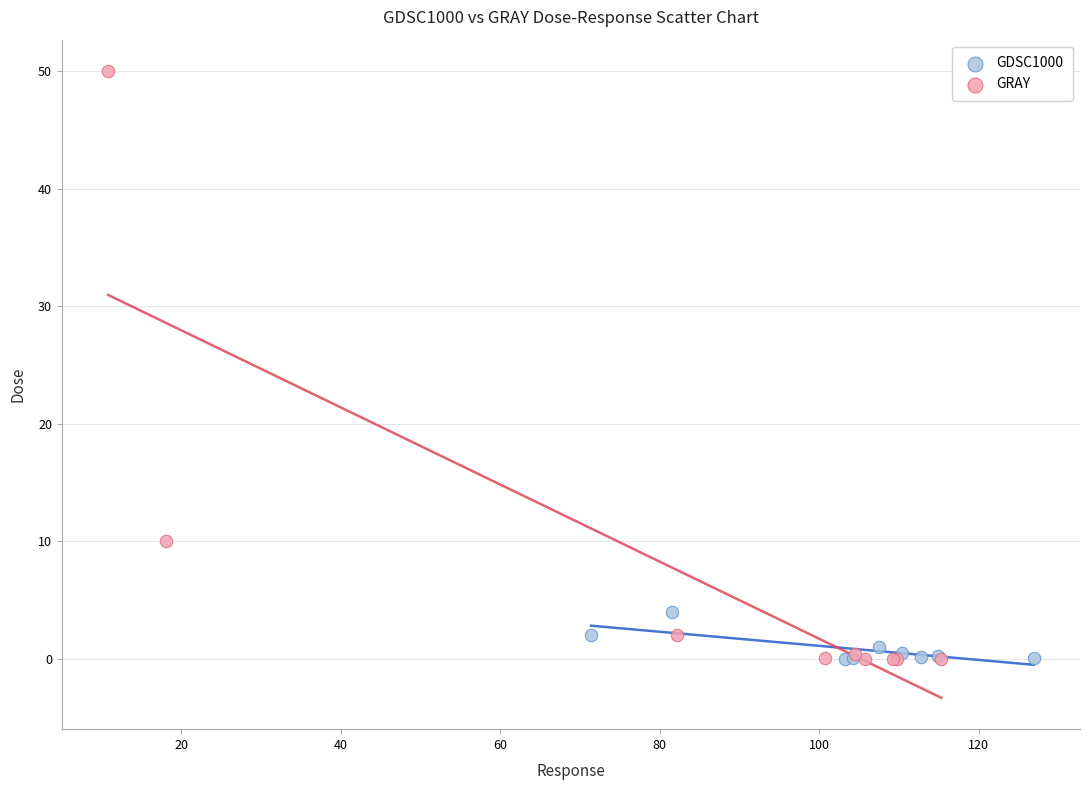

Which series contains the highest Y value?

GRAY